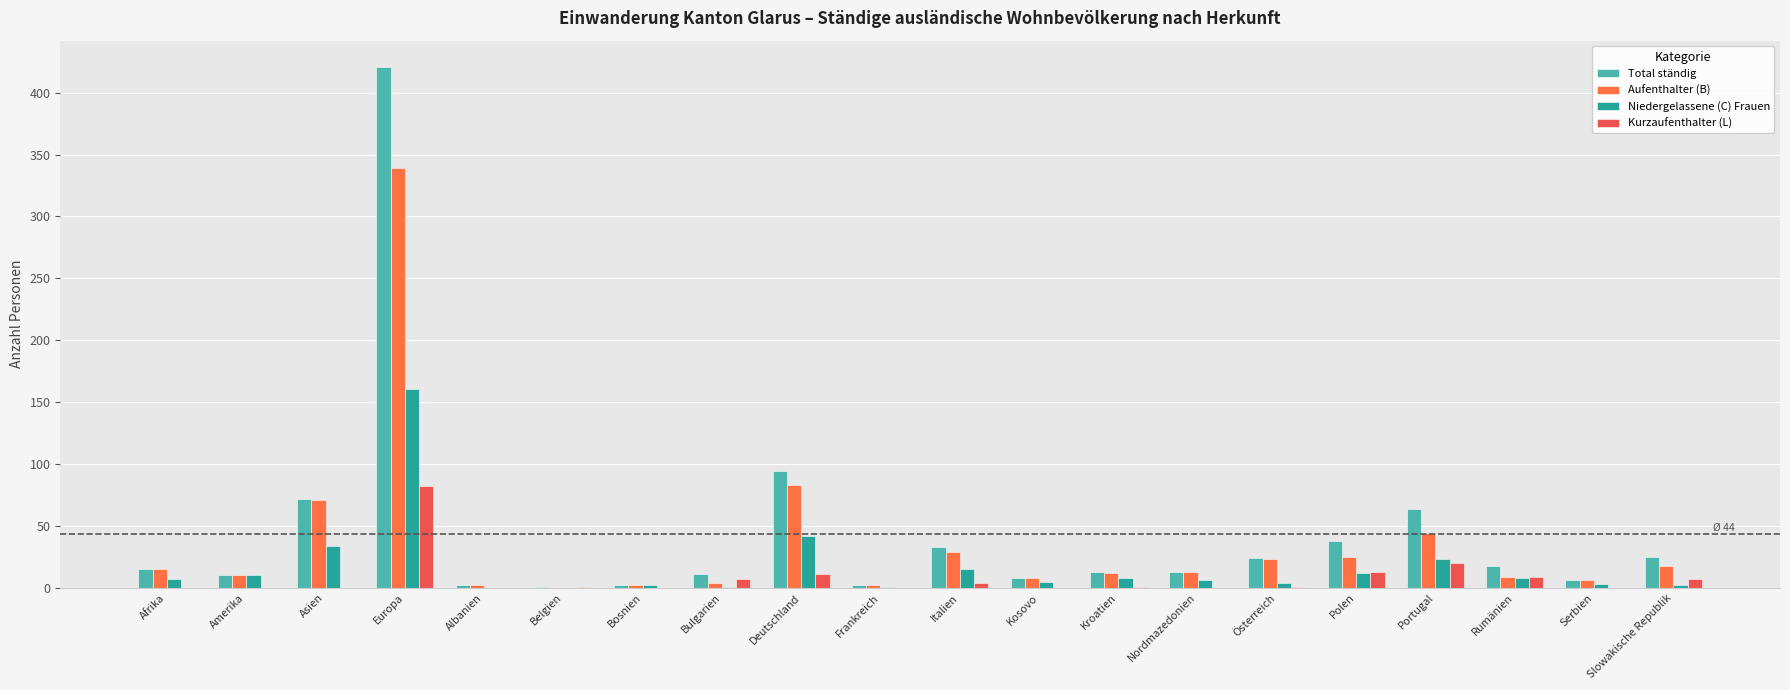

Are the bars horizontal?

No